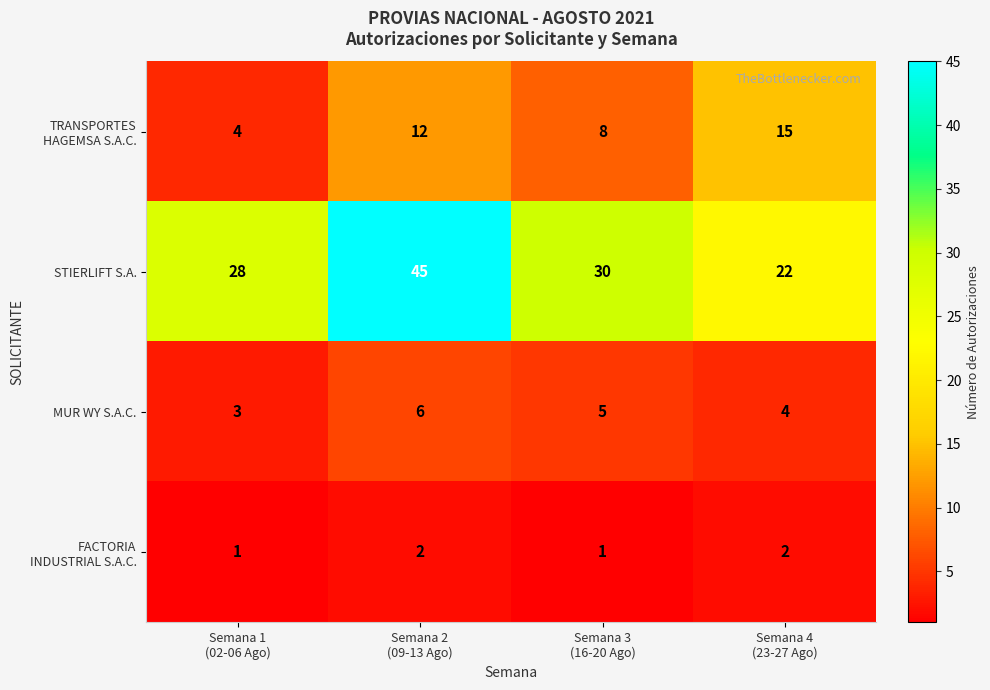

Which series has the largest range (max minus min)?

STIERLIFT S.A.